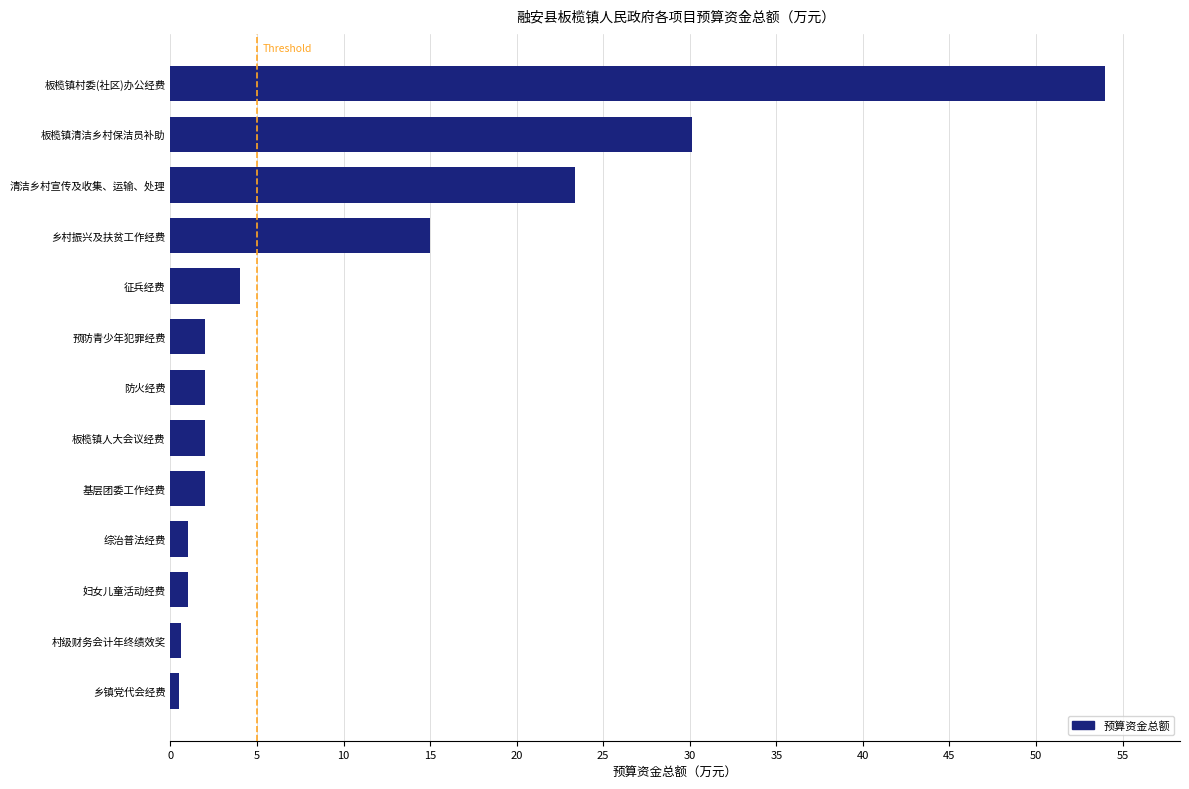

Read the value at 基层团委工作经费.

2.0